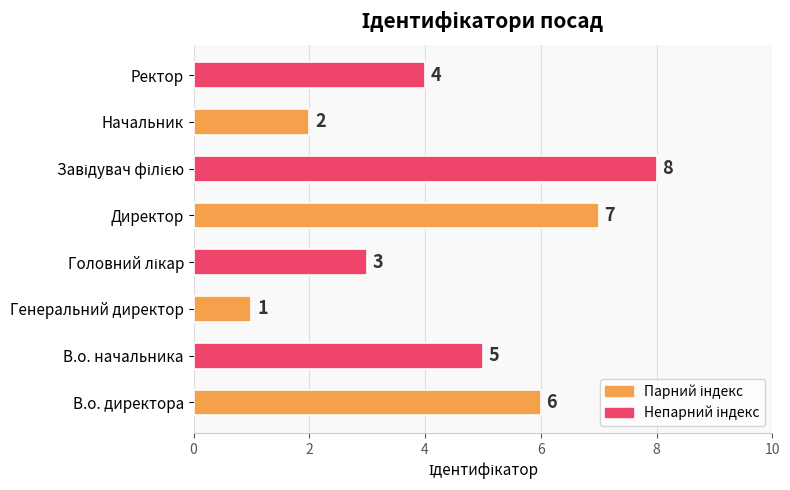

Where is the data nearest to the value 4?

Ректор